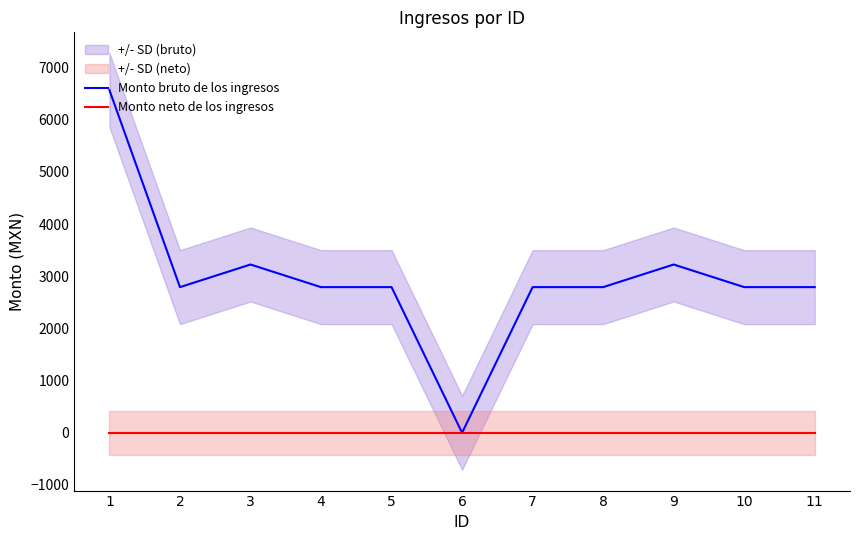

Reading left to right, what are all the values shown in this chart?

Monto bruto de los ingresos: 6567.0	2791.5	3225.0	2791.5	2791.5	0.0	2791.5	2791.5	3225.0	2791.5	2791.5
Monto neto de los ingresos: 0.0	0.0	0.0	0.0	0.0	0.0	0.0	0.0	0.0	0.0	0.0